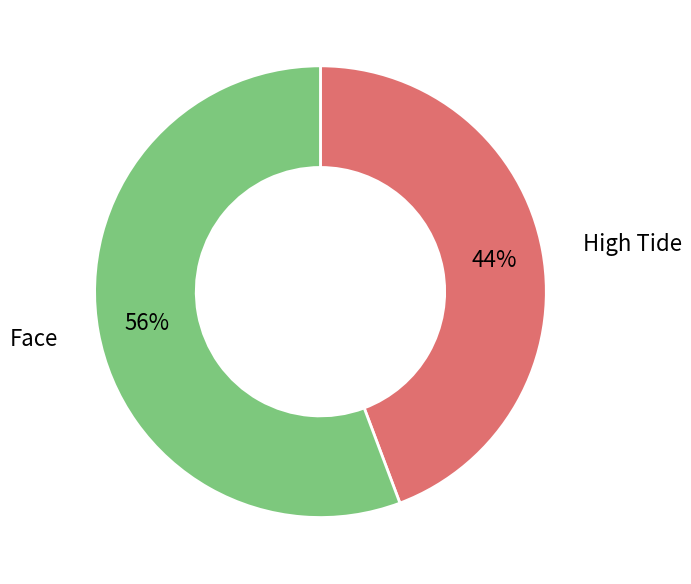

To the nearest percent, what is the average slice percentage?

50%